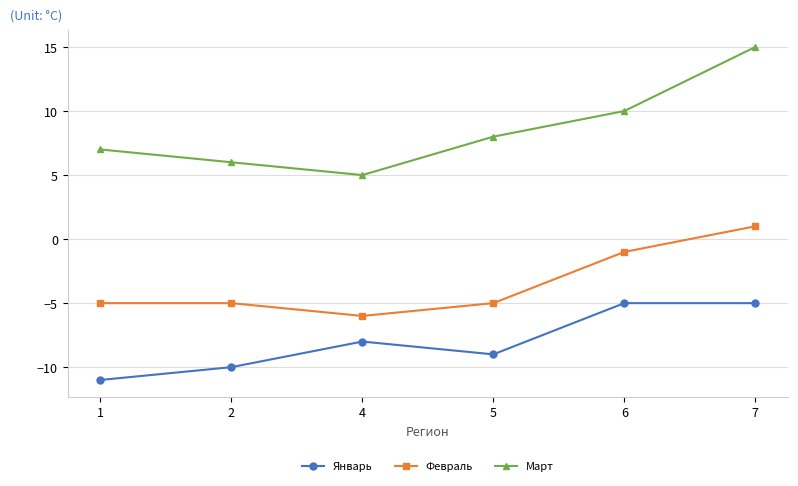

At which label is Январь closest to -8?

4